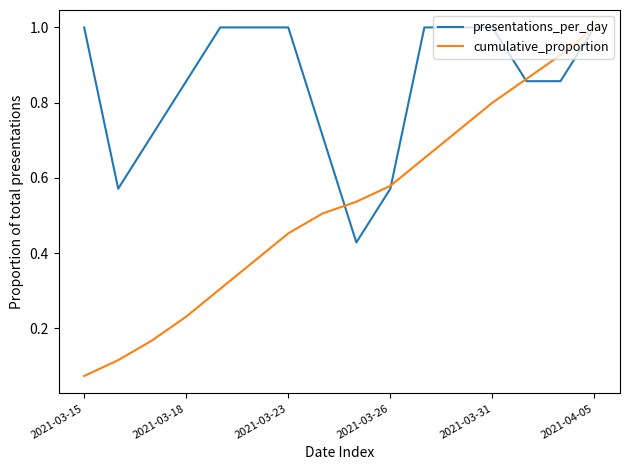

Which series has the largest range (max minus min)?

cumulative_proportion